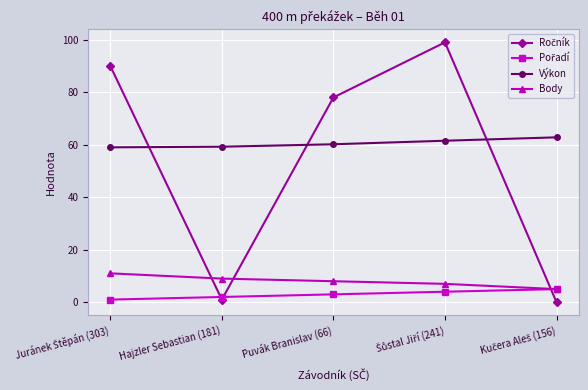

What is the value of the Výkon point at the 5th from the left?

62.8